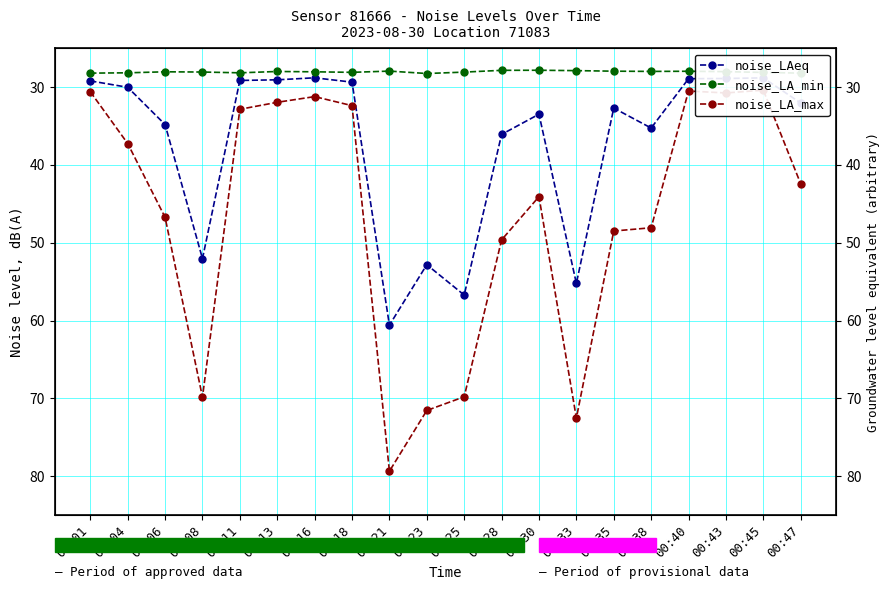

Count the number of data series in this chart.

3